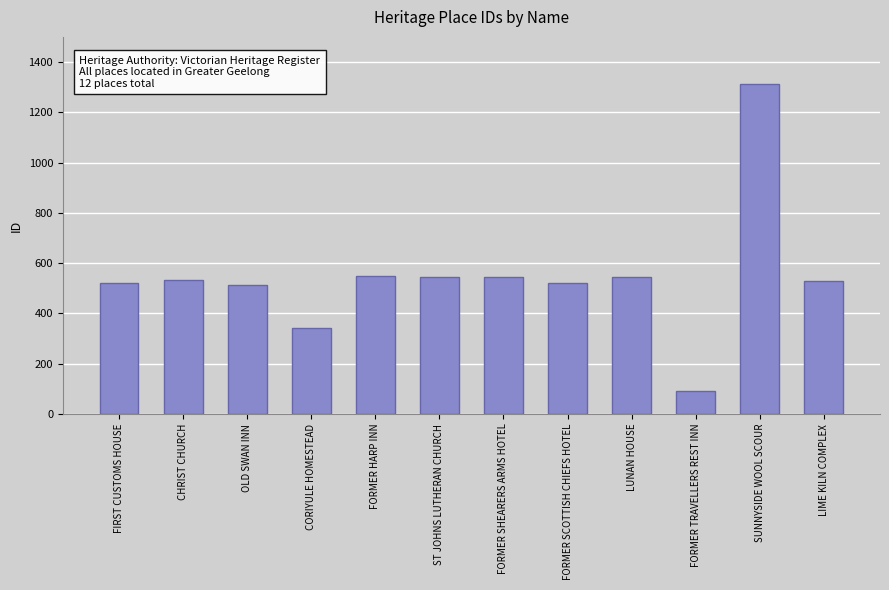

What is the average value?

545